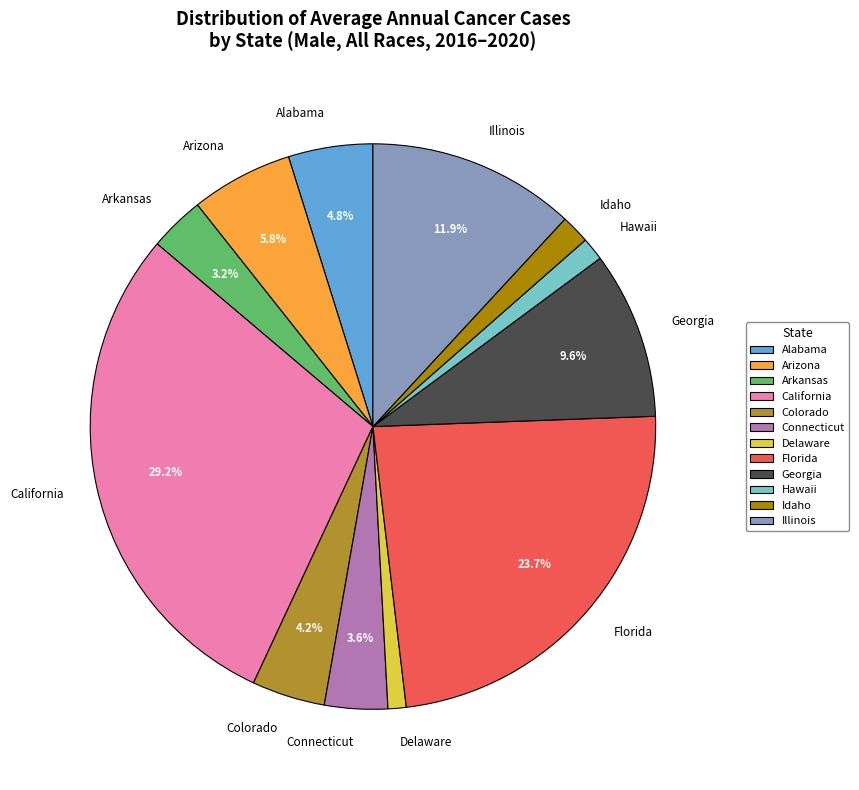

To the nearest percent, what is the difference between the largest and smallest slice percentages?

28%